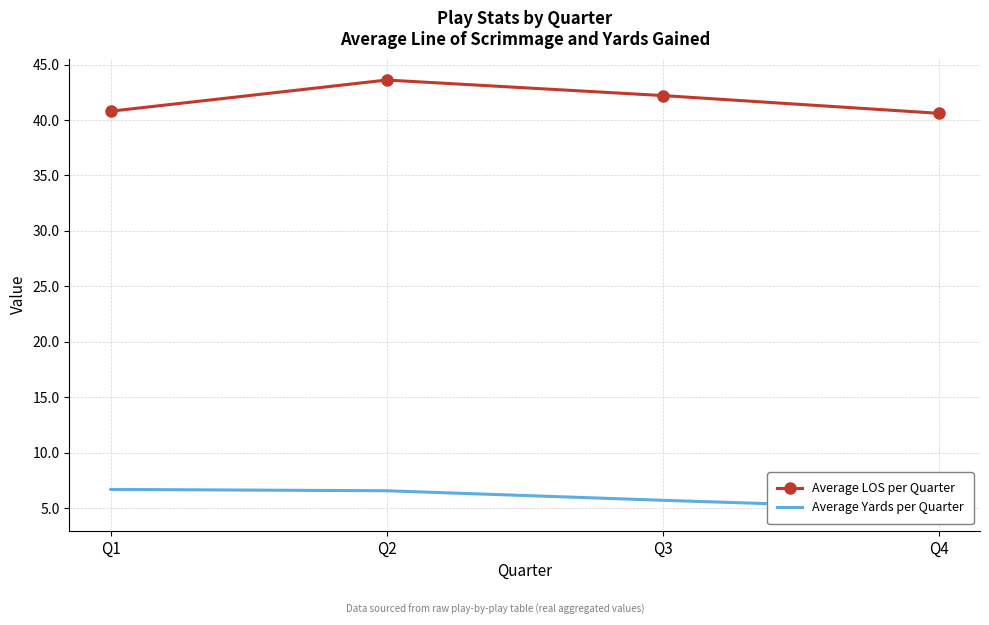

Read the Average LOS per Quarter value at Q1.

40.8